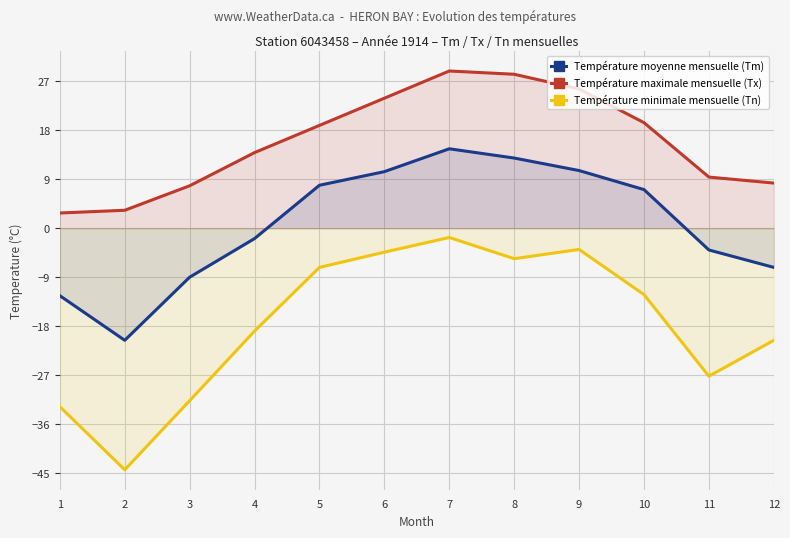

How many values in the Tn series are below -12?

7